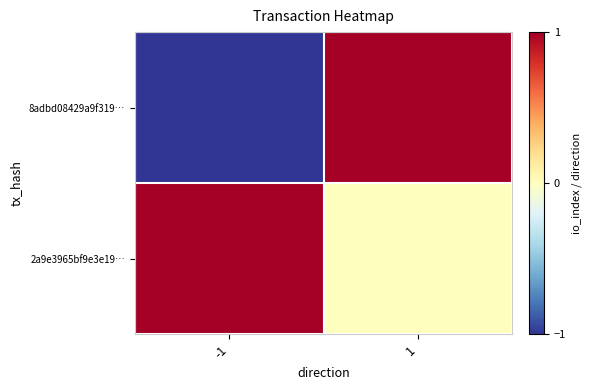

Count the number of categories in the chart.

2